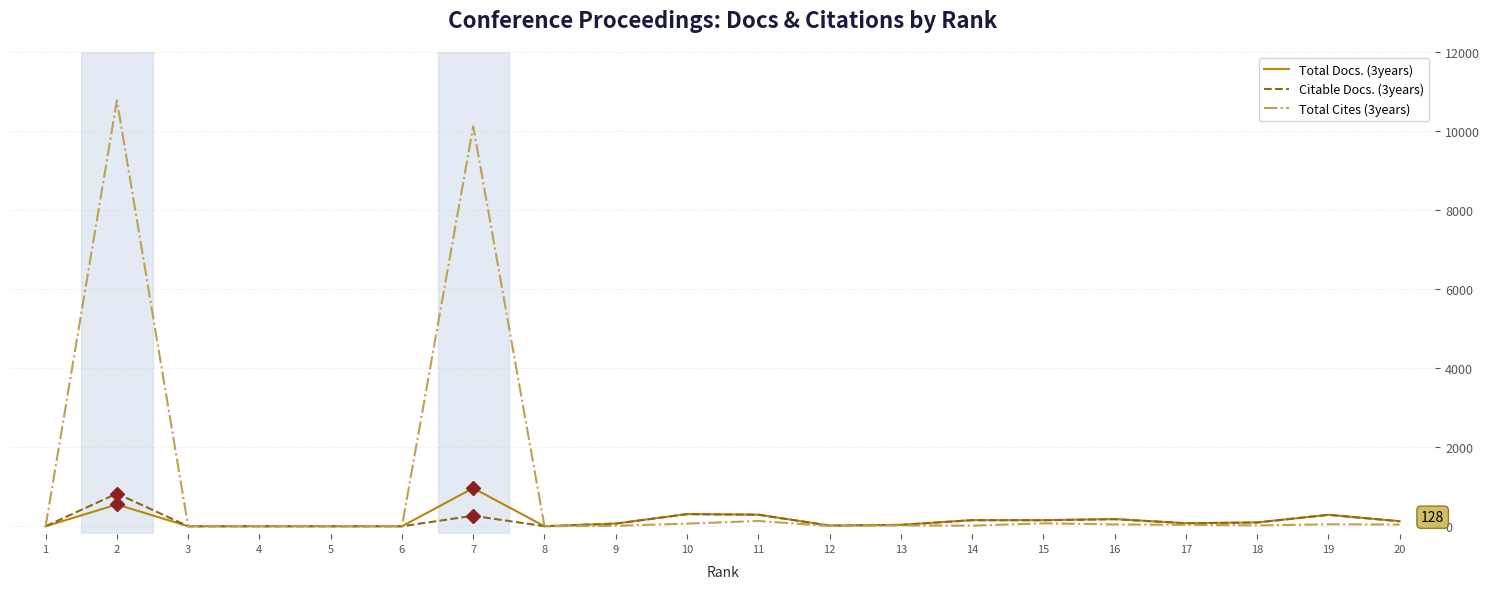

What is the difference between the maximum and minimum values in the Citable Docs. (3years) series?

828